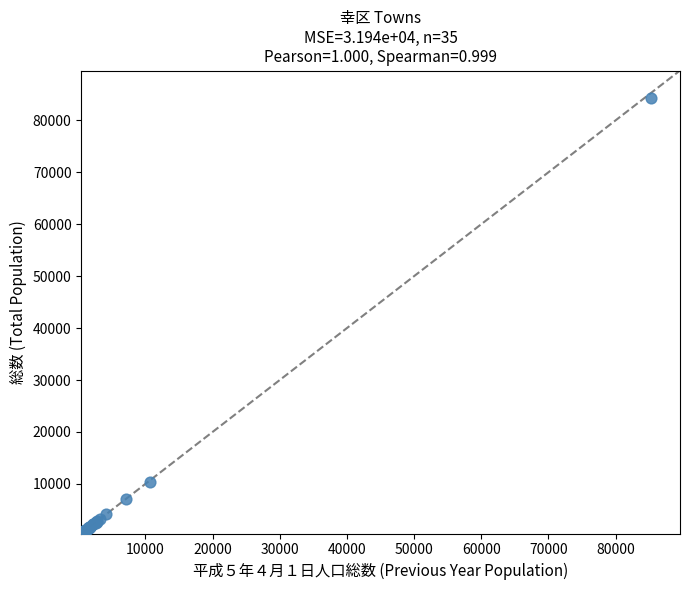

What Y value in the scatter plot is closest to 42403?

10355